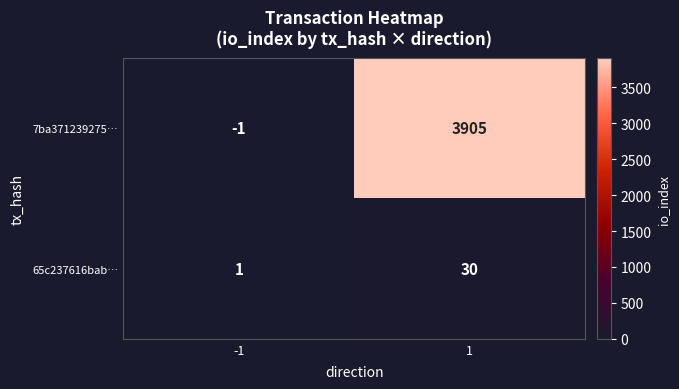

Which series has the widest spread of values?

7ba371239275…